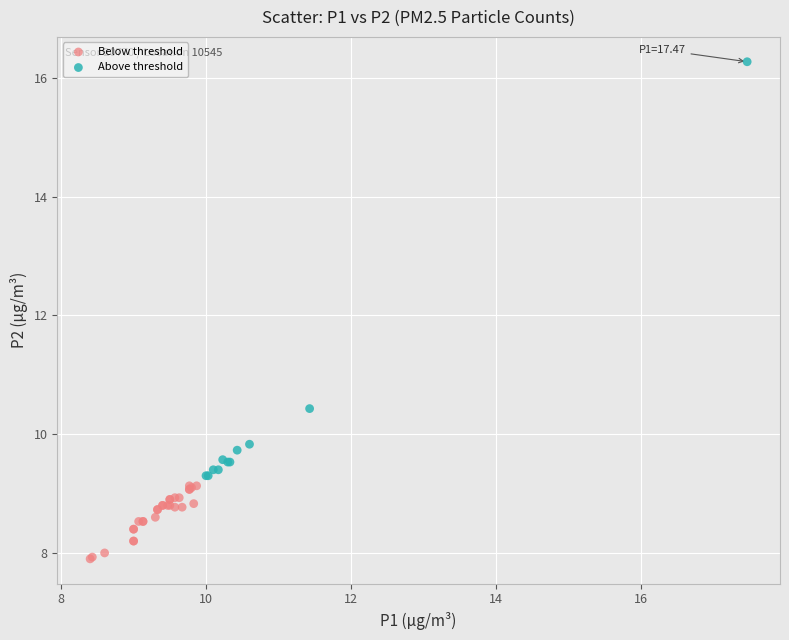

Which series reaches the maximum Y coordinate?

Above threshold